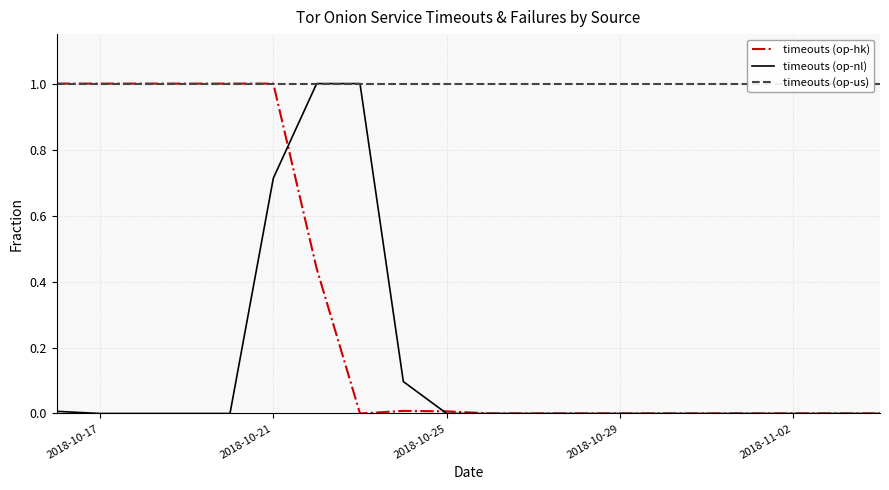

Is this an area chart (filled region under the line)?

No